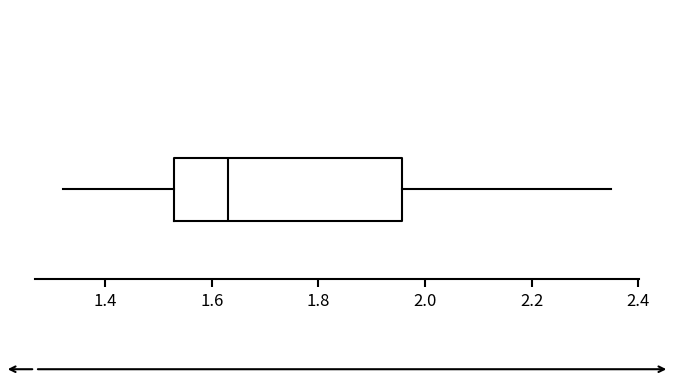

Where is the left edge of the box on the x-axis? The values are not printed on the chart, so give them approximately, as read against the axis.

1.54